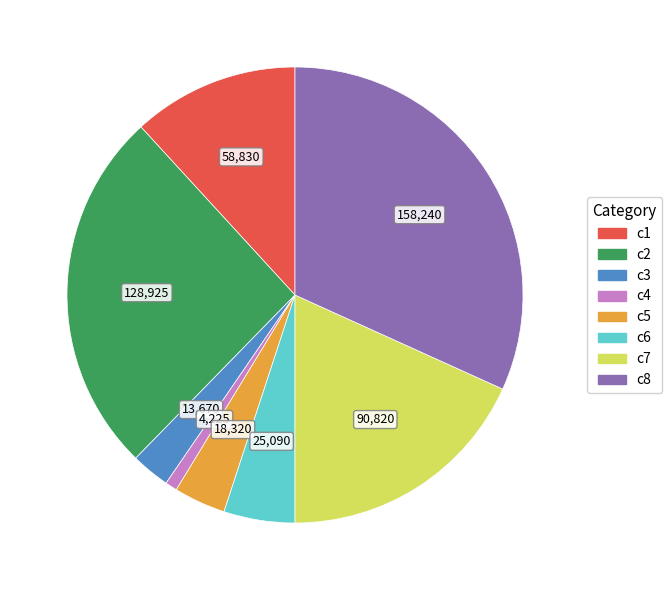

Is there any slice that represents more than half of the pie?

No